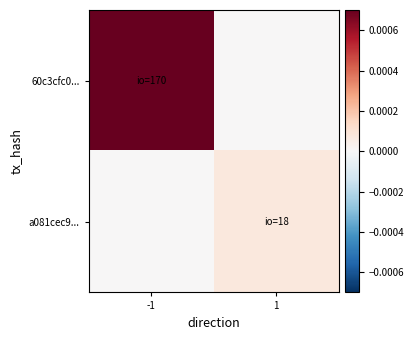

List the series in order of their peak value, lowest first.

a081cec9..., 60c3cfc0...